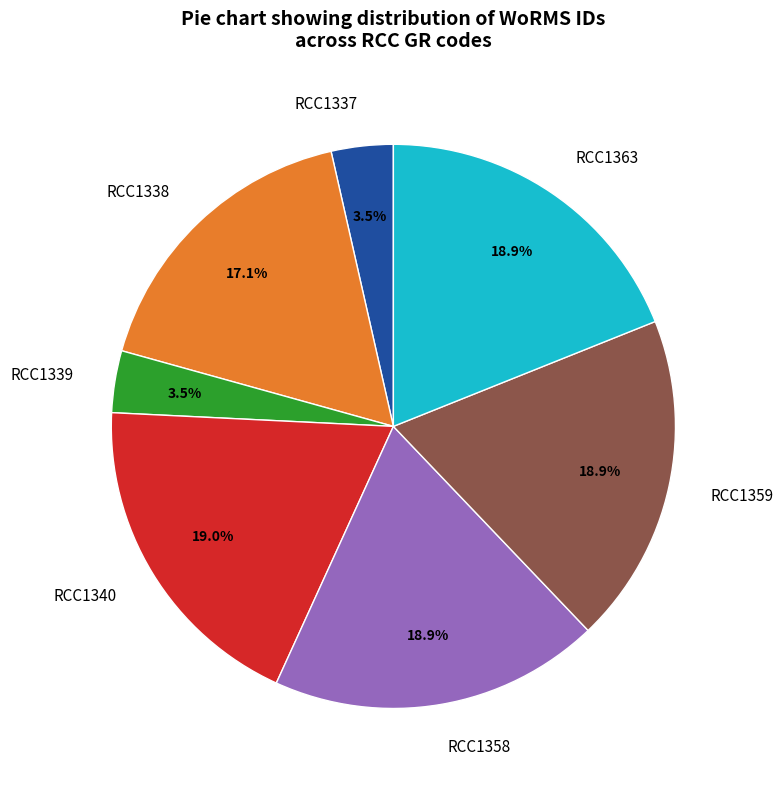

Count the number of slices in the pie.

7